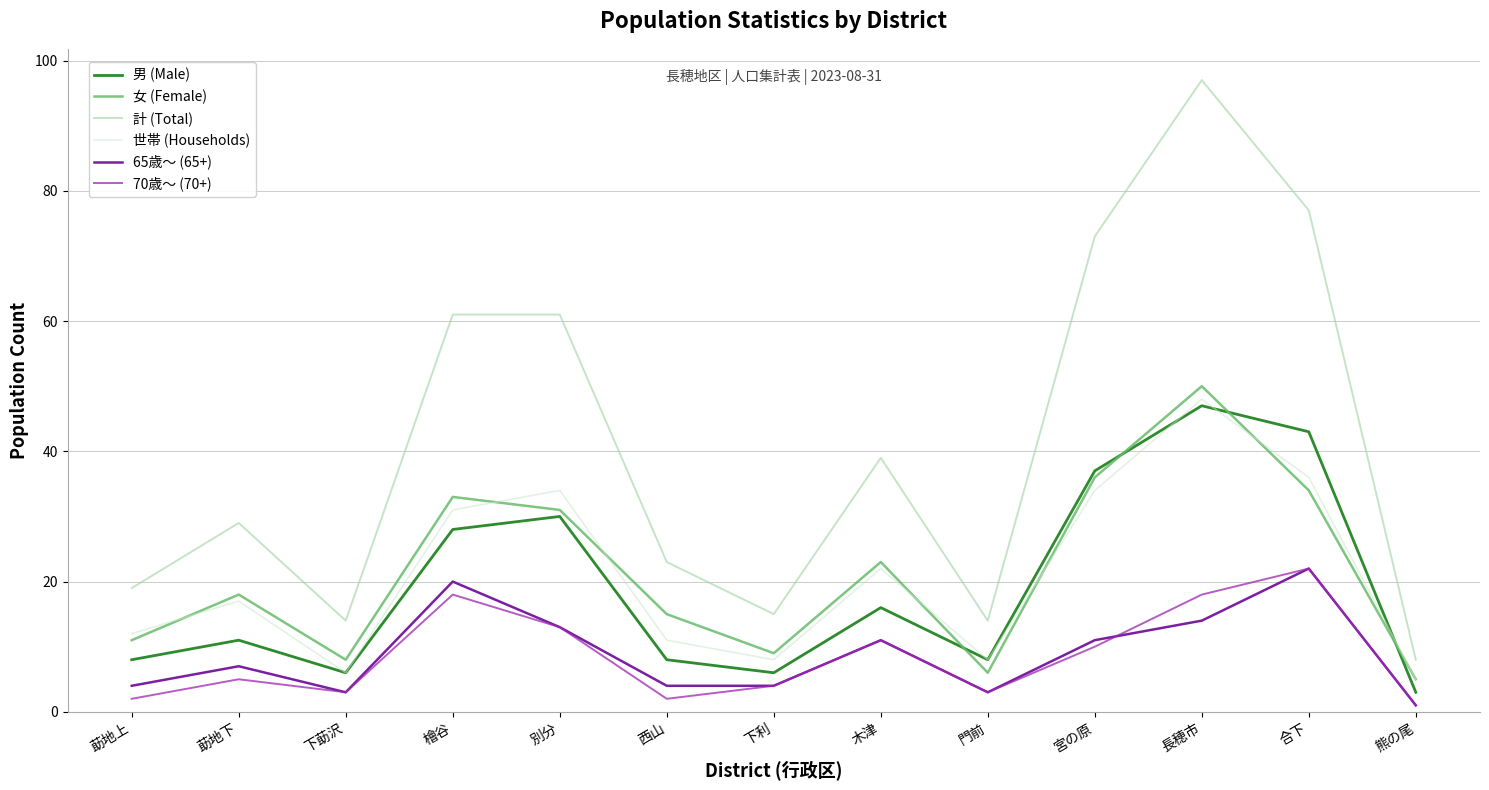

Reading left to right, what are all the values shown in this chart?

男 (Male): 莇地上=8	莇地下=11	下莇沢=6	檜谷=28	別分=30	西山=8	下利=6	木津=16	門前=8	宮の原=37	長穂市=47	合下=43	熊の尾=3
女 (Female): 莇地上=11	莇地下=18	下莇沢=8	檜谷=33	別分=31	西山=15	下利=9	木津=23	門前=6	宮の原=36	長穂市=50	合下=34	熊の尾=5
計 (Total): 莇地上=19	莇地下=29	下莇沢=14	檜谷=61	別分=61	西山=23	下利=15	木津=39	門前=14	宮の原=73	長穂市=97	合下=77	熊の尾=8
世帯 (Households): 莇地上=12	莇地下=17	下莇沢=6	檜谷=31	別分=34	西山=11	下利=8	木津=22	門前=8	宮の原=34	長穂市=48	合下=36	熊の尾=5
65歳～ (65+): 莇地上=4	莇地下=7	下莇沢=3	檜谷=20	別分=13	西山=4	下利=4	木津=11	門前=3	宮の原=11	長穂市=14	合下=22	熊の尾=1
70歳～ (70+): 莇地上=2	莇地下=5	下莇沢=3	檜谷=18	別分=13	西山=2	下利=4	木津=11	門前=3	宮の原=10	長穂市=18	合下=22	熊の尾=1